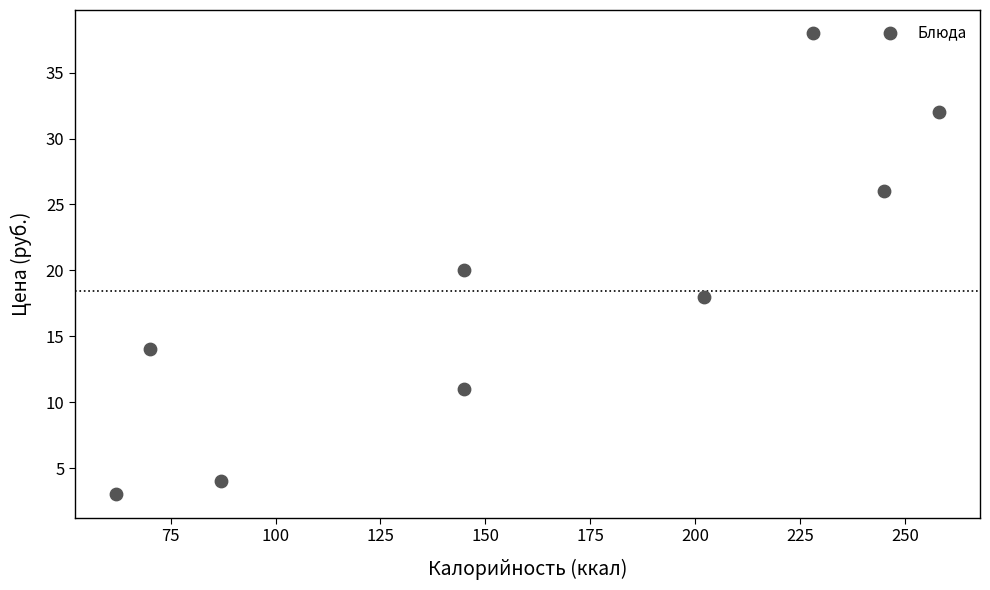

What is the average Y value?

18